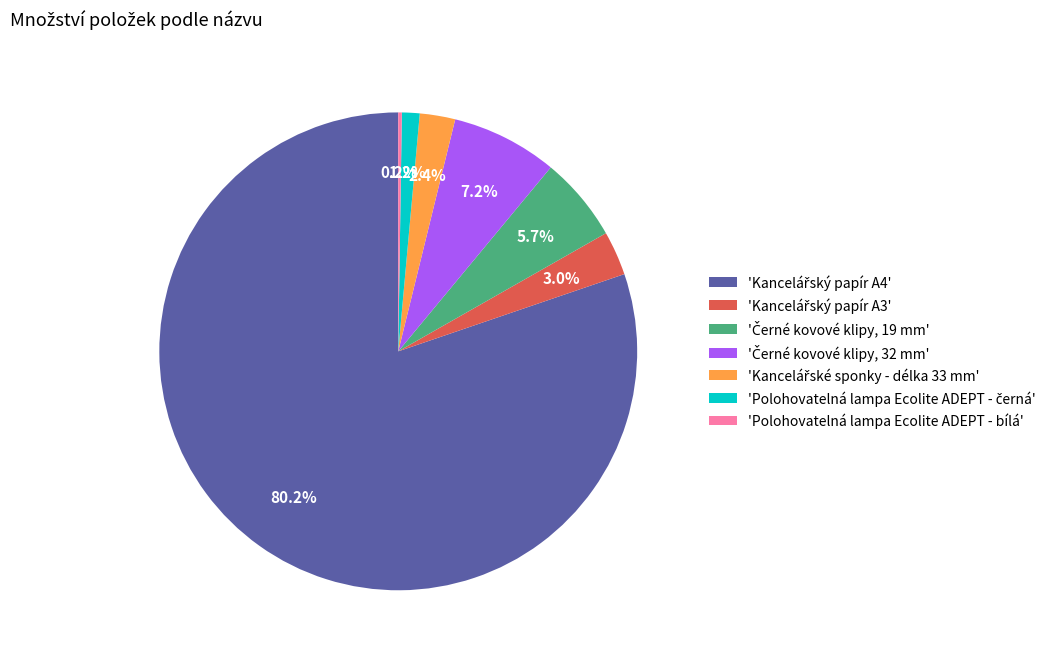

Does any single category account for the majority?

Yes